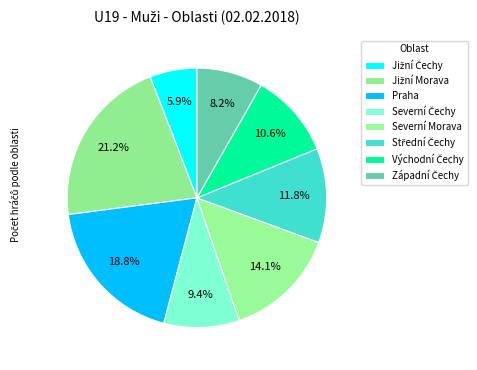

Which category has the biggest portion of the pie?

Jižní Morava